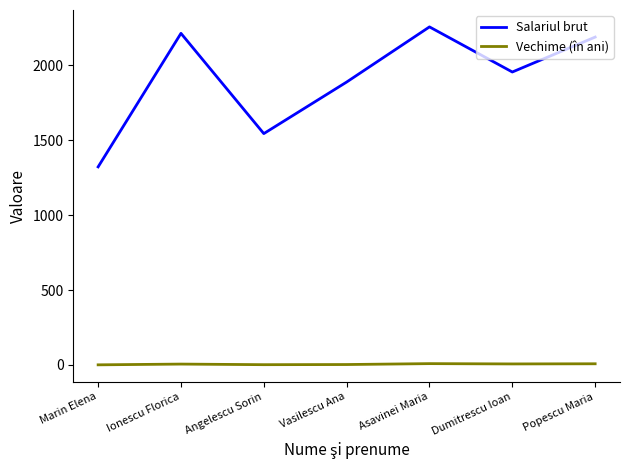

Which series changed the most between Vasilescu Ana and Asavinei Maria?

Salariul brut